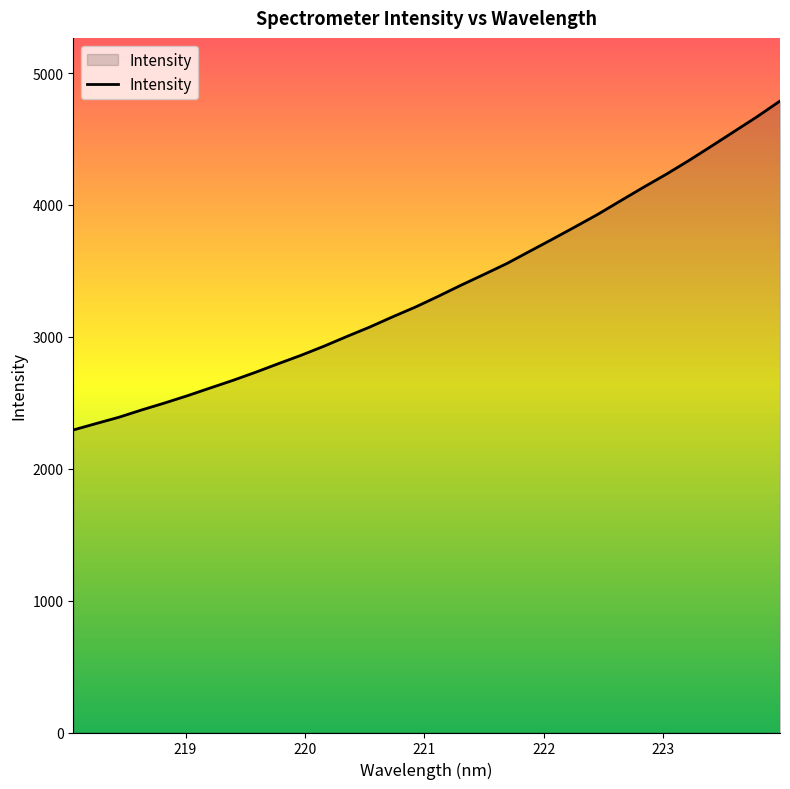

What is the smallest value displayed?

2294.1